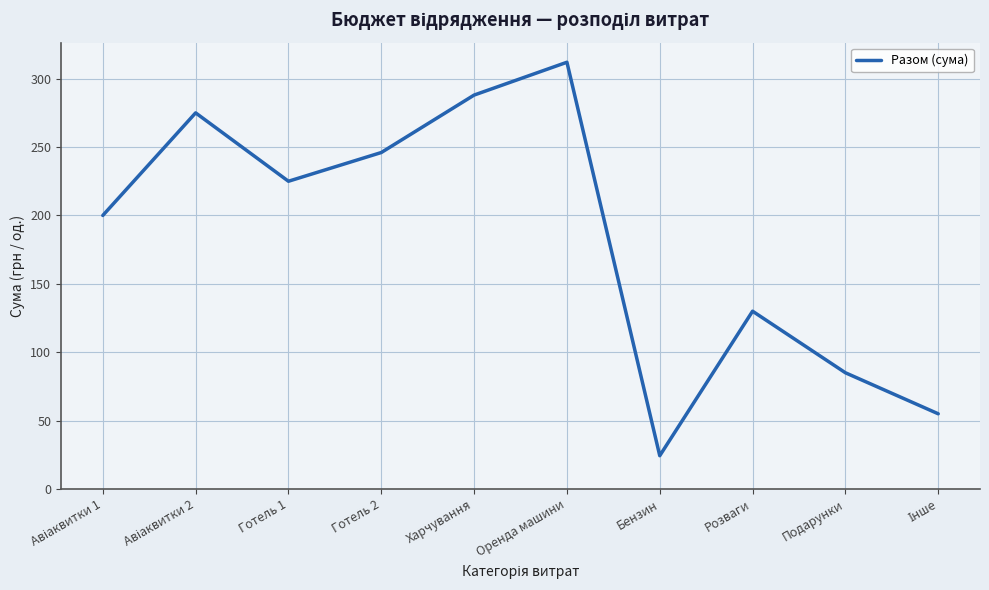

What is the change in value from Готель 2 to Розваги?

-116.0